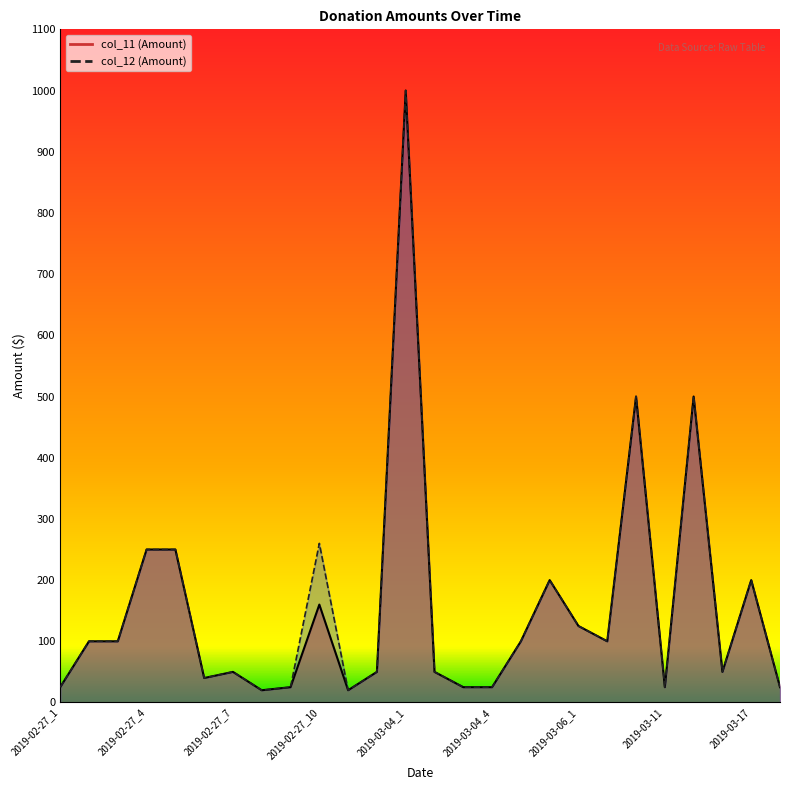

What value does the col_12 series have at 2019-02-27_10, to the nearest 10?

260